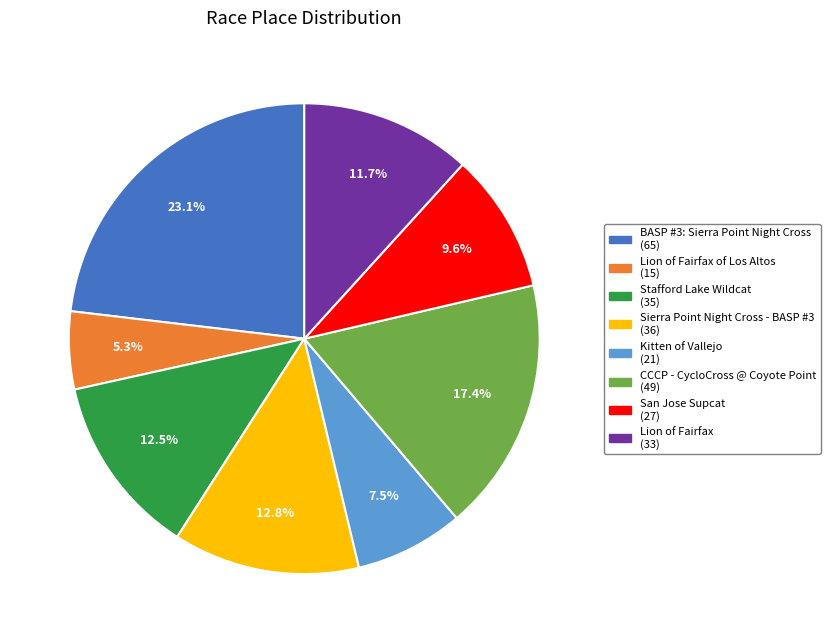

Is there a majority slice in this chart?

No